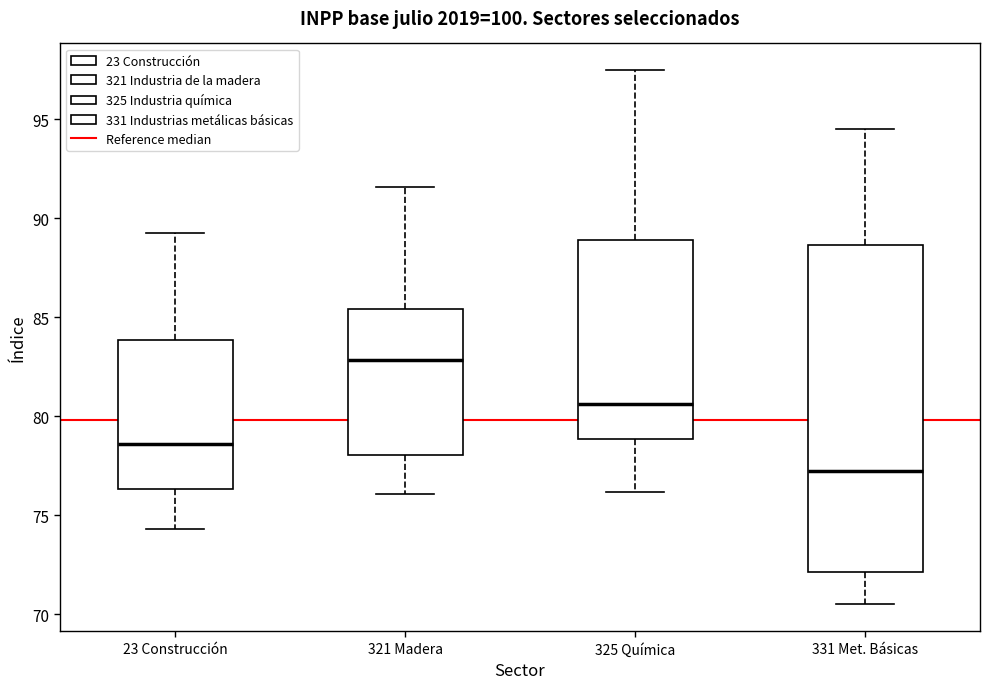

Where does the lower whisker of the box for 23 Construcción end on the y-axis? The values are not printed on the chart, so give them approximately, as read against the axis.

74.5